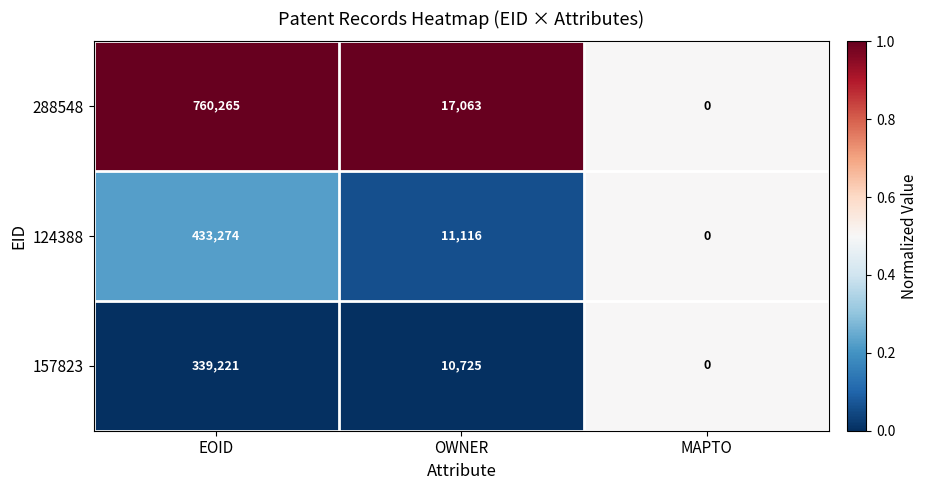

The 157823 series shows 339221 at EOID. True or false?

True